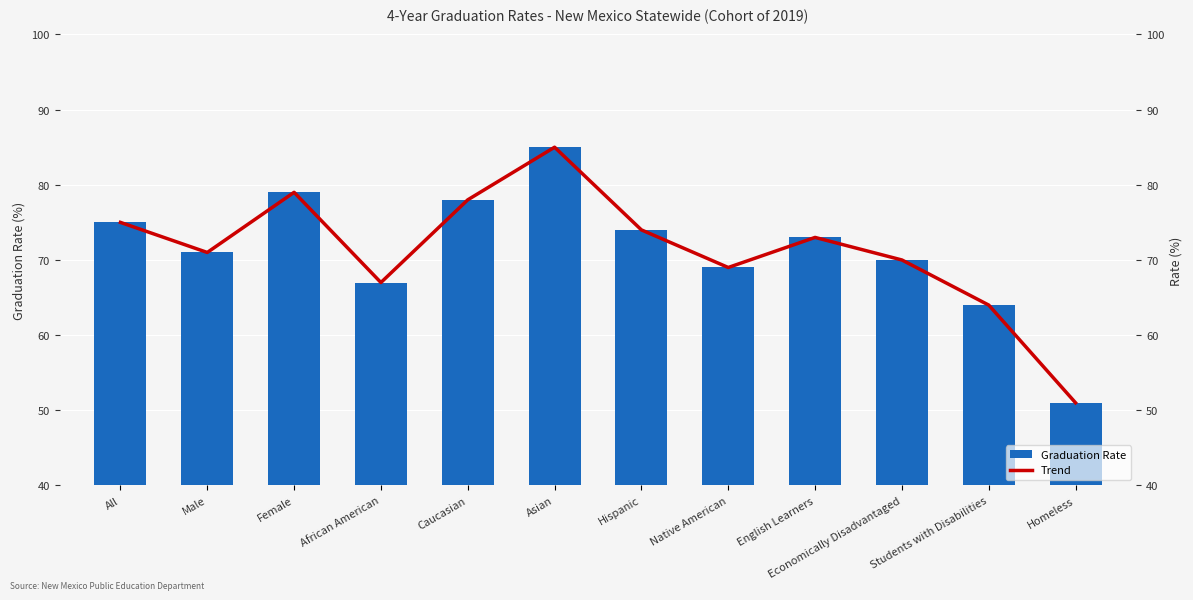

The value of Graduation Rate at English Learners is 124. True or false?

False